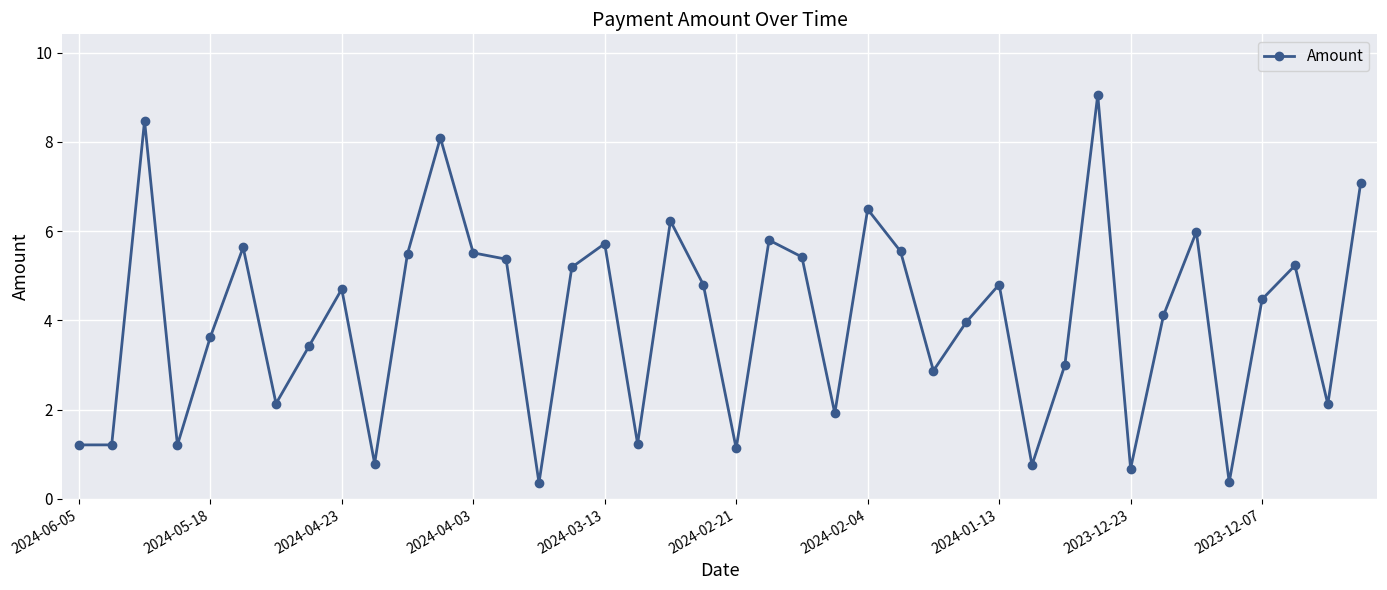

What is the value of the 11th point from the left?

5.5